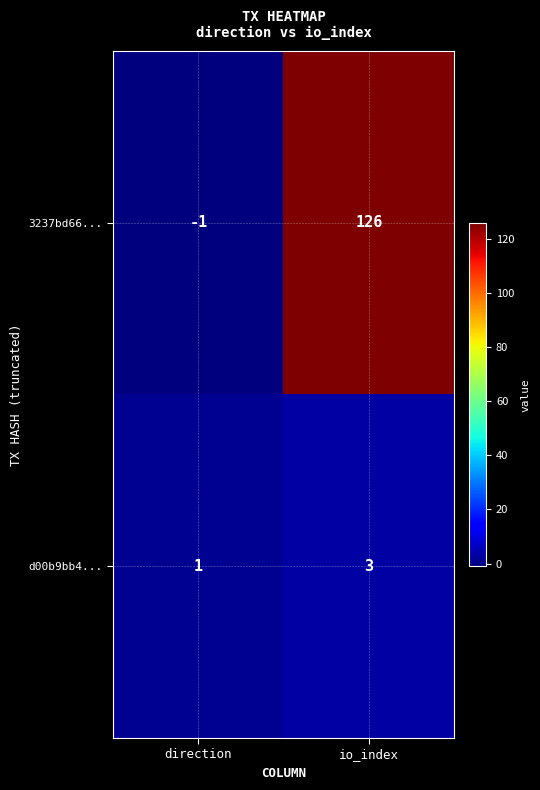

The value of 3237bd66... at io_index is 126. True or false?

True